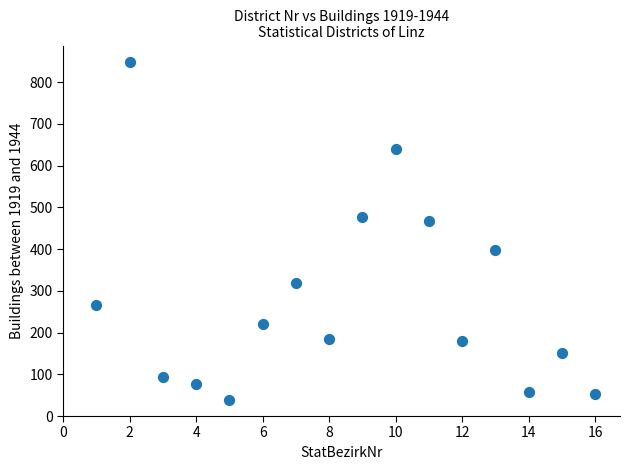

What Y value in the scatter plot is closest to 443?

466